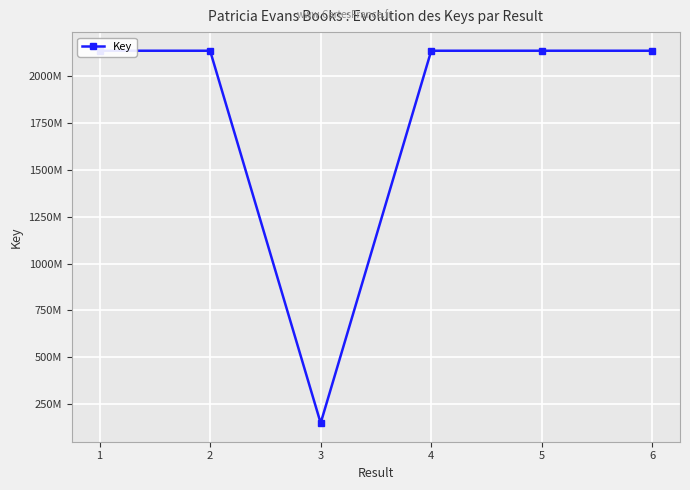

Approximately how many times larger is the value at 2 compared to 6?

1.0